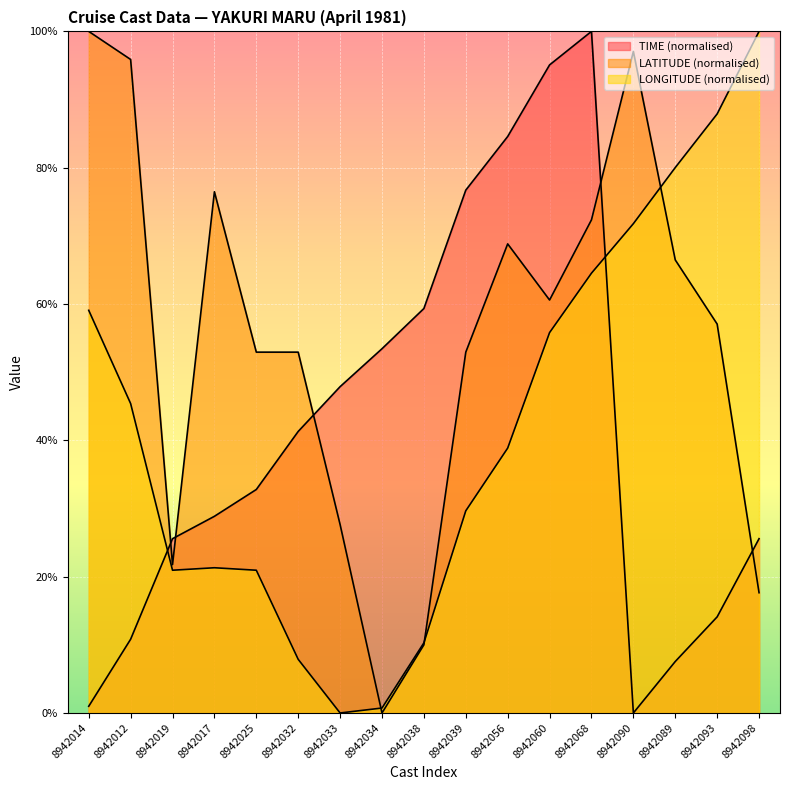

True or false: LATITUDE and TIME intersect in this chart.

True